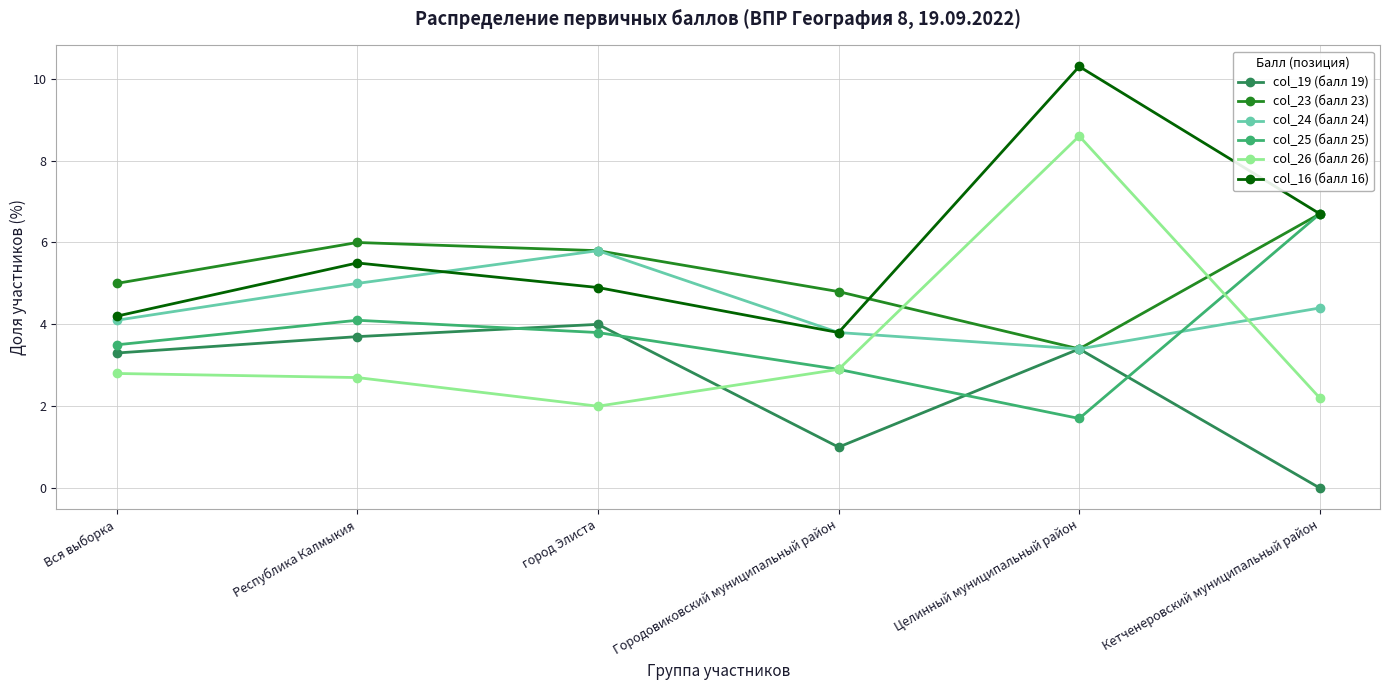

Reading left to right, extract all data points from this chart.

col_19 (балл 19): Вся выборка=3.3	Республика Калмыкия=3.7	город Элиста=4.0	Городовиковский муниципальный район=1.0	Целинный муниципальный район=3.4	Кетченеровский муниципальный район=0.0
col_23 (балл 23): Вся выборка=5.0	Республика Калмыкия=6.0	город Элиста=5.8	Городовиковский муниципальный район=4.8	Целинный муниципальный район=3.4	Кетченеровский муниципальный район=6.7
col_24 (балл 24): Вся выборка=4.1	Республика Калмыкия=5.0	город Элиста=5.8	Городовиковский муниципальный район=3.8	Целинный муниципальный район=3.4	Кетченеровский муниципальный район=4.4
col_25 (балл 25): Вся выборка=3.5	Республика Калмыкия=4.1	город Элиста=3.8	Городовиковский муниципальный район=2.9	Целинный муниципальный район=1.7	Кетченеровский муниципальный район=6.7
col_26 (балл 26): Вся выборка=2.8	Республика Калмыкия=2.7	город Элиста=2.0	Городовиковский муниципальный район=2.9	Целинный муниципальный район=8.6	Кетченеровский муниципальный район=2.2
col_16 (балл 16): Вся выборка=4.2	Республика Калмыкия=5.5	город Элиста=4.9	Городовиковский муниципальный район=3.8	Целинный муниципальный район=10.3	Кетченеровский муниципальный район=6.7